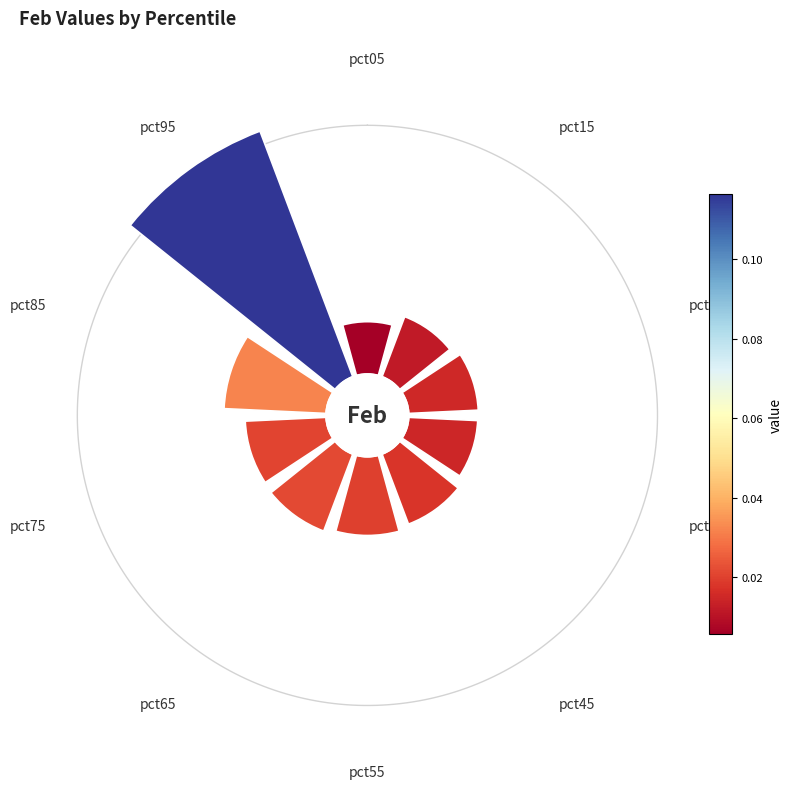

How many segments does this pie chart have?

10